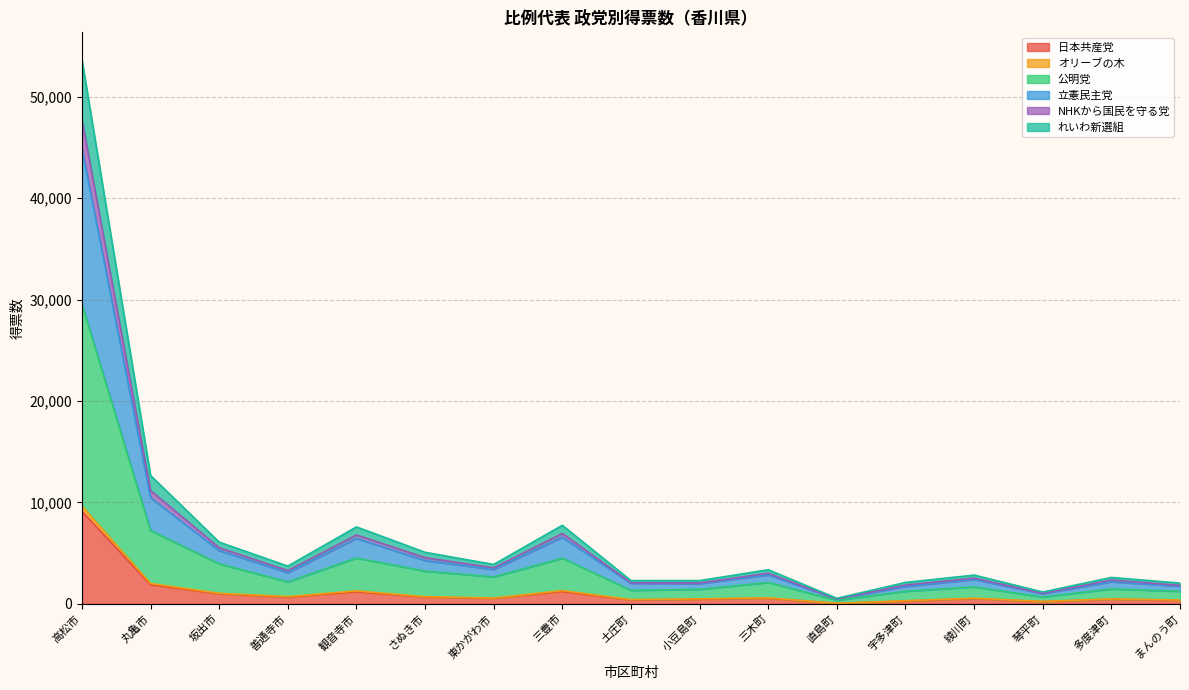

True or false: 日本共産党 has a value of 461.6 at 観音寺市.

False